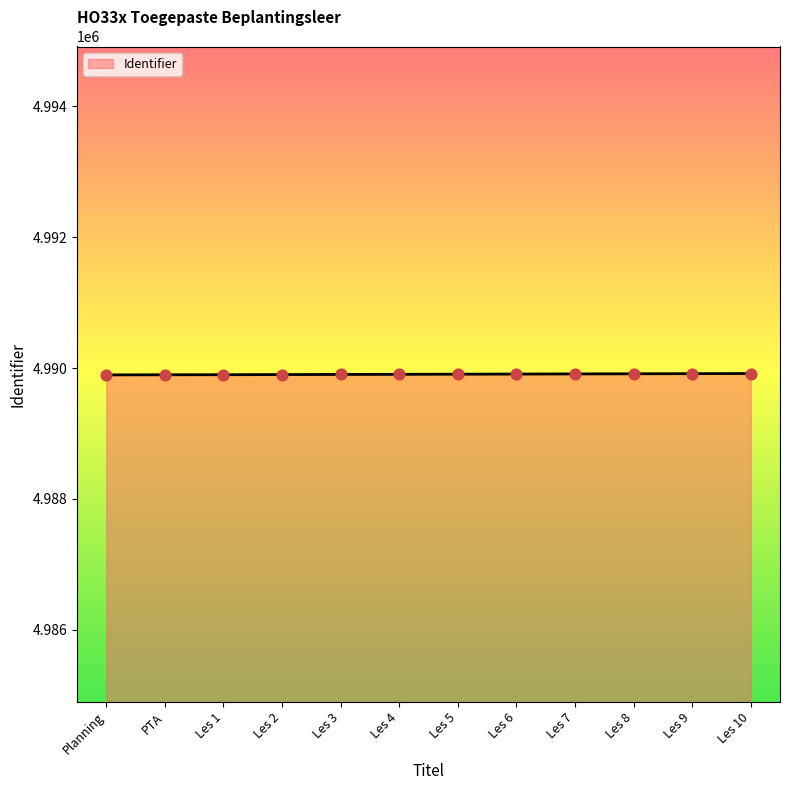

Approximately how many times larger is the value at Les 5 compared to Les 6?

1.0